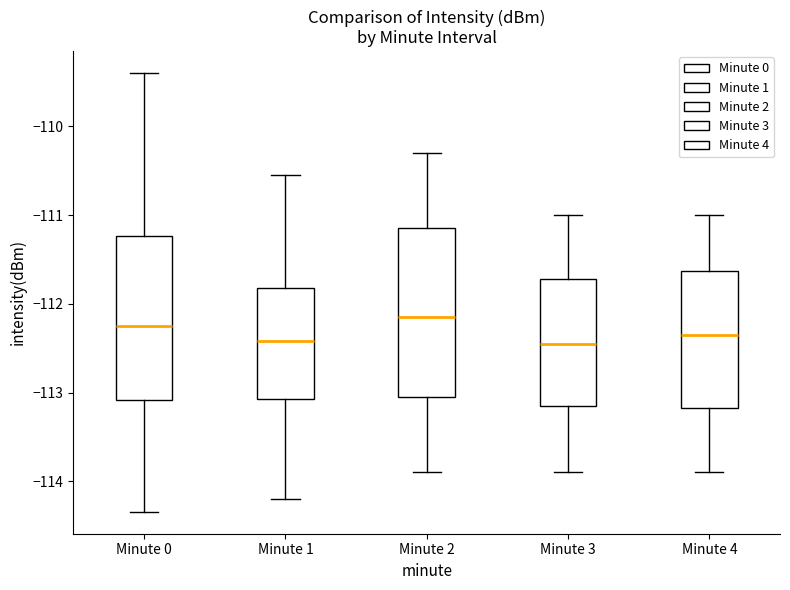

Reading left to right, read every box against the y-axis: the position of its median line, the range the box covers, and the ends of its whiskers. The values are not printed on the chart, so give them approximately, as read against the axis.

Minute 0: median -112.2, box -113.1 to -111.2, whiskers -114.3 to -109.4
Minute 1: median -112.4, box -113.1 to -111.8, whiskers -114.2 to -110.5
Minute 2: median -112.1, box -113.0 to -111.1, whiskers -113.9 to -110.3
Minute 3: median -112.4, box -113.1 to -111.7, whiskers -113.9 to -111.0
Minute 4: median -112.3, box -113.2 to -111.6, whiskers -113.9 to -111.0